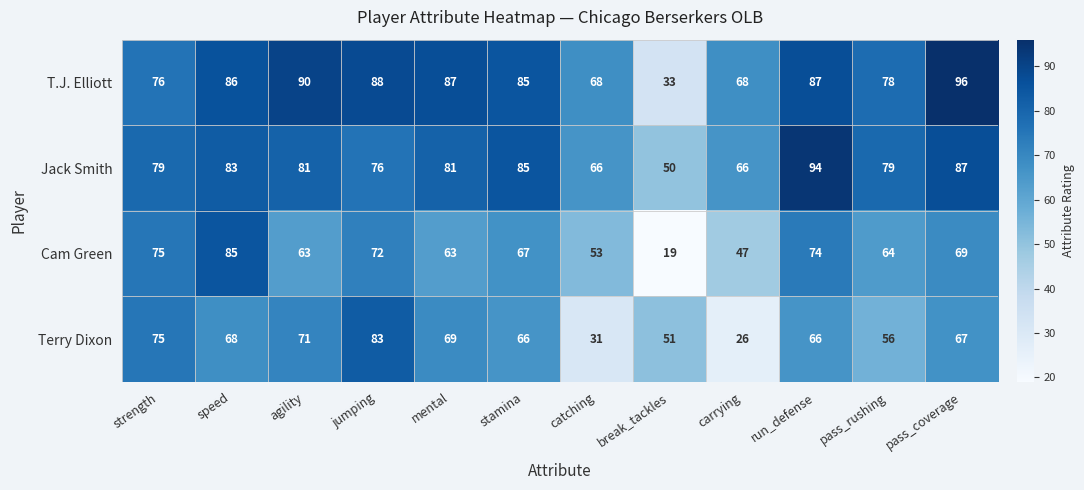

Which series has the largest total across all categories?

T.J. Elliott